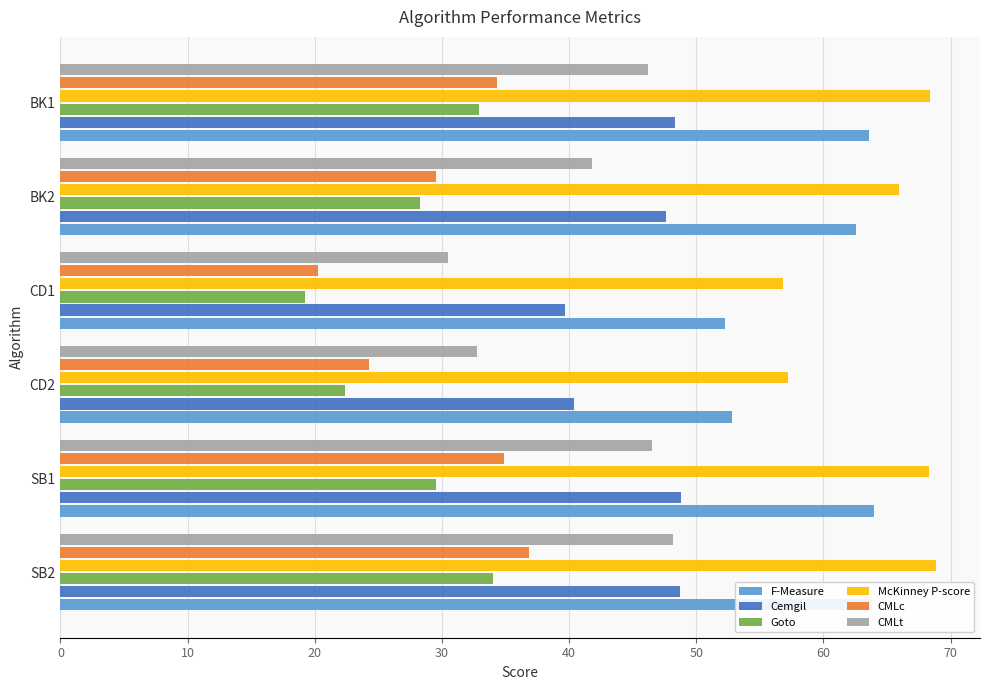

At how many categories does at least one series exceed 56?

6